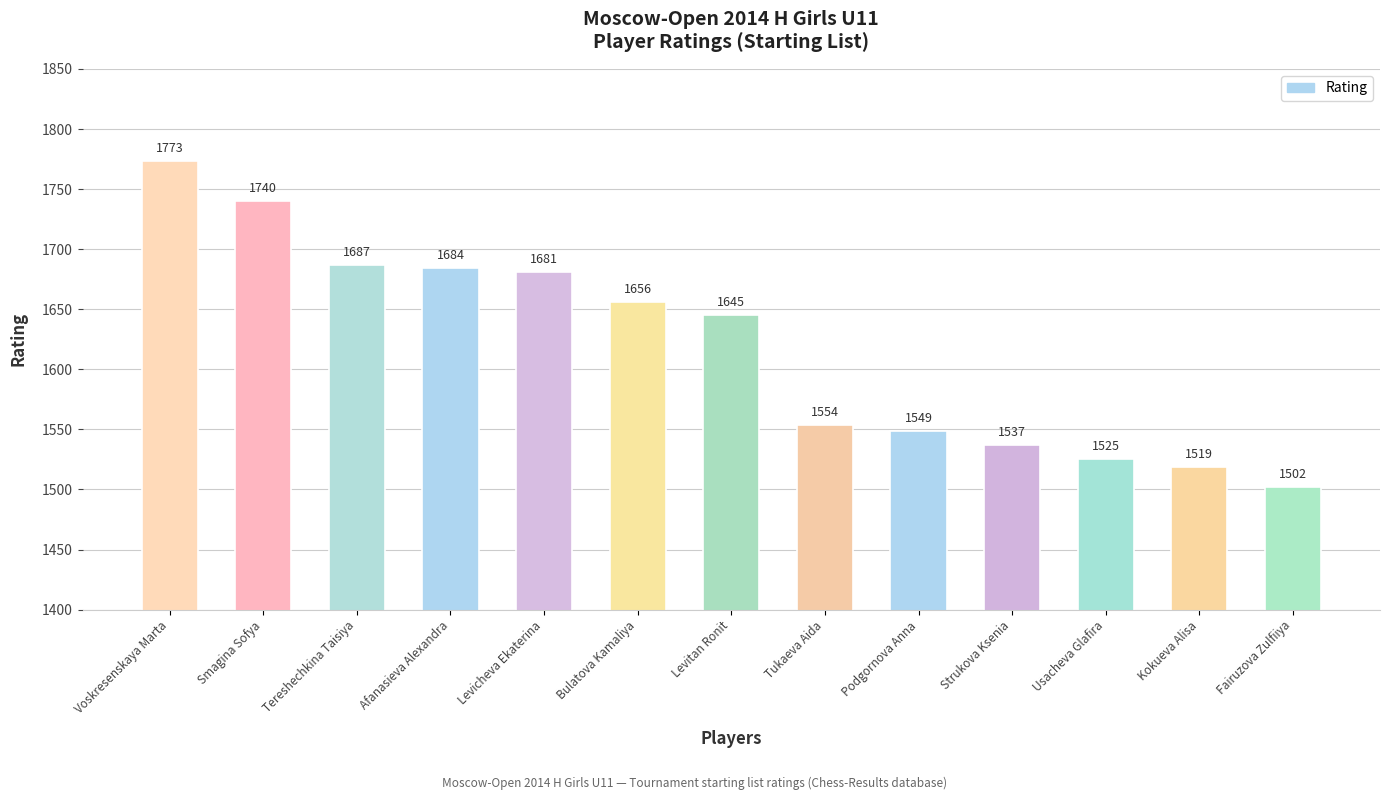

Are the bars horizontal?

No